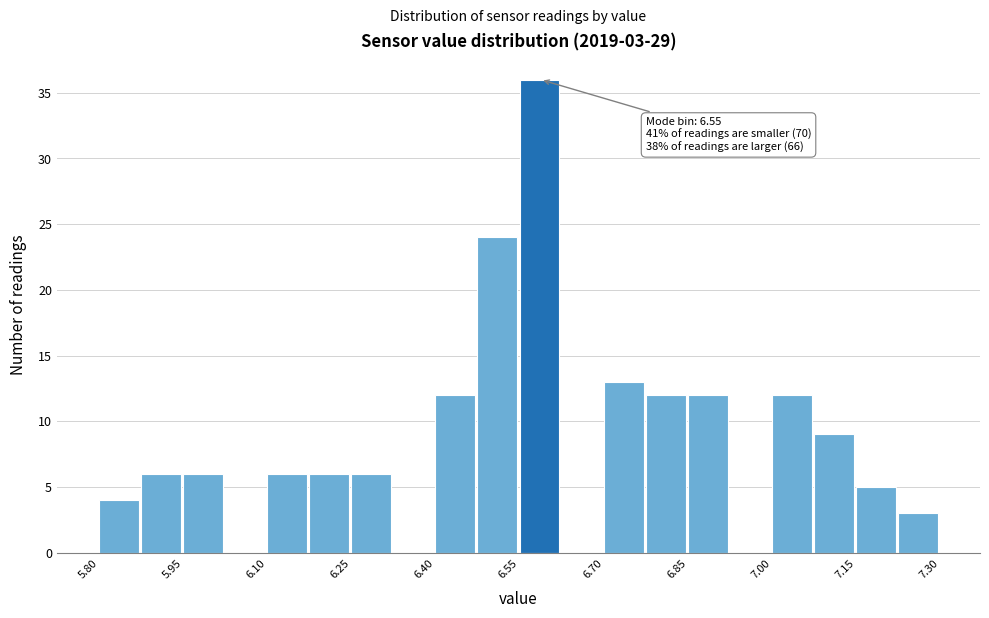

Read against the x-axis, roughly where is the centre of the tallest bar?

6.58